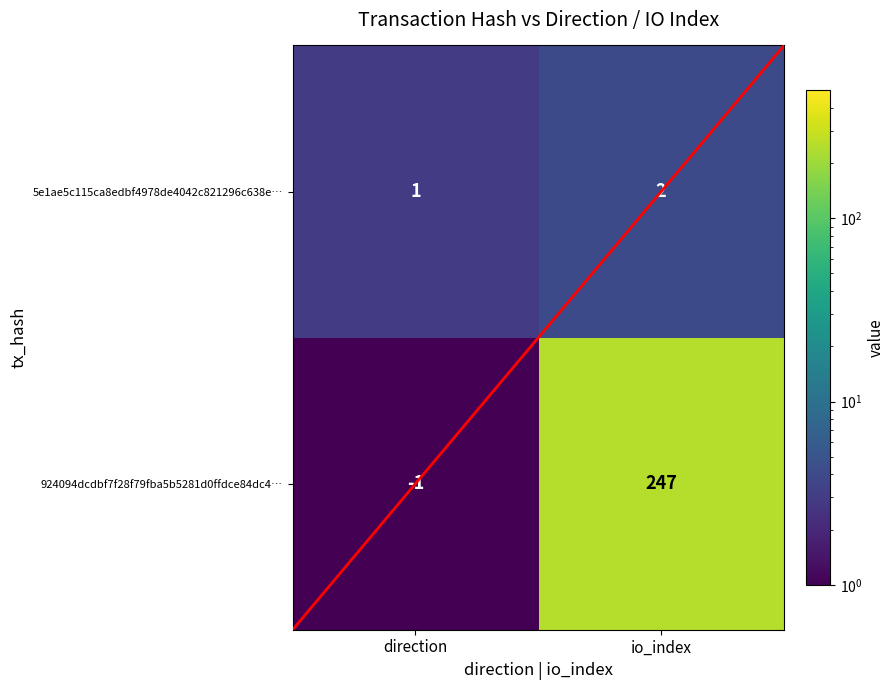

What is the sum of all 5e1ae5c115ca8edbf4978de4042c821296c638e… values?

3